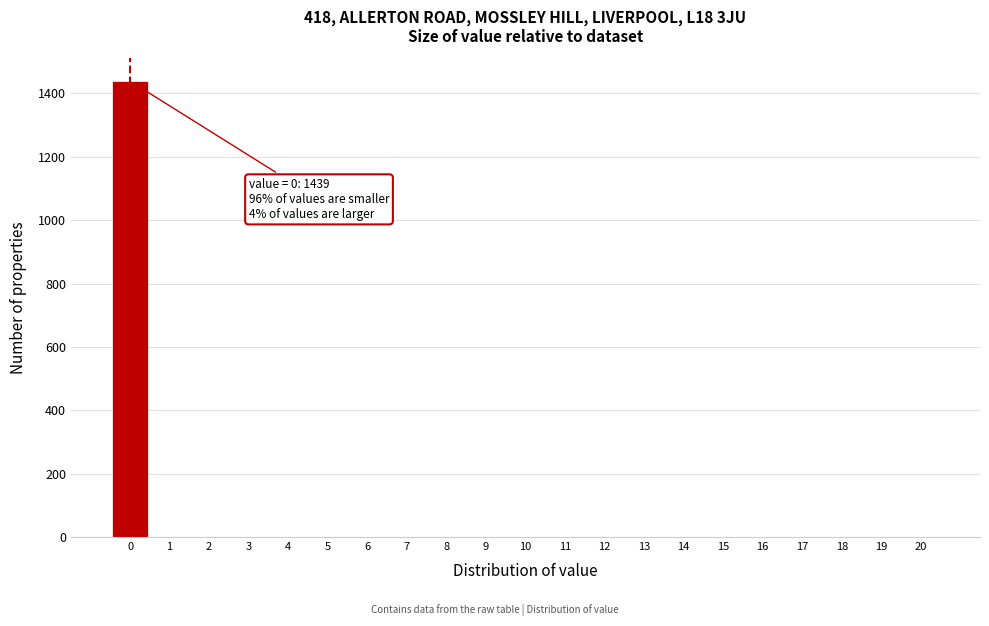

Reading left to right, list all the values displayed in this chart.

0=1439	1=0	2=0	3=0	4=0	5=0	6=0	7=0	8=0	9=0	10=0	11=0	12=0	13=0	14=0	15=0	16=0	17=0	18=0	19=0	20=0